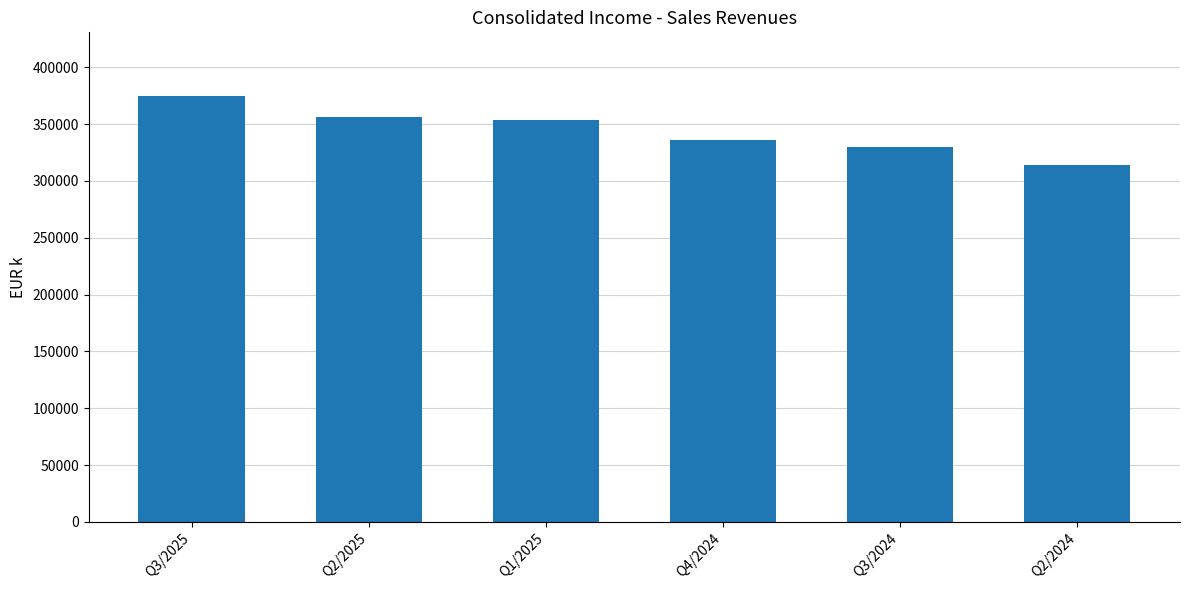

Read the value at Q4/2024, to the nearest 50.

335700